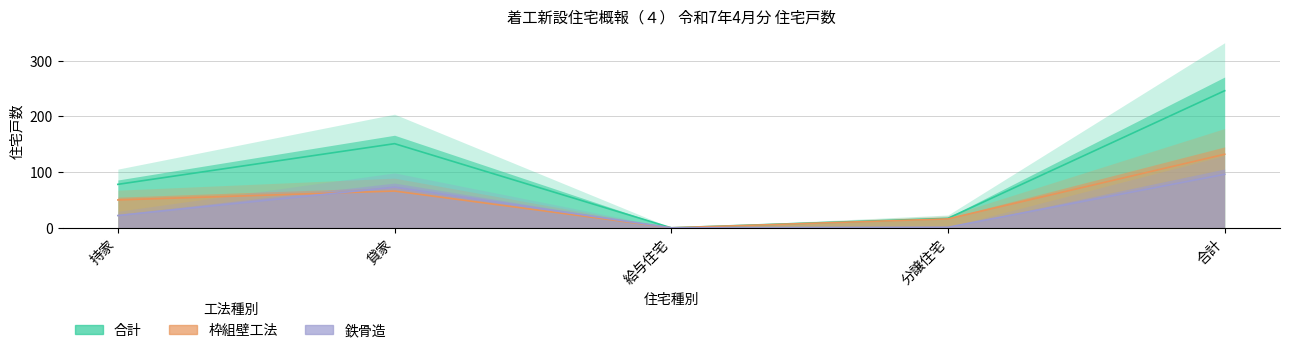

How many intersections are there between 枠組壁工法 and 鉄骨造?

1